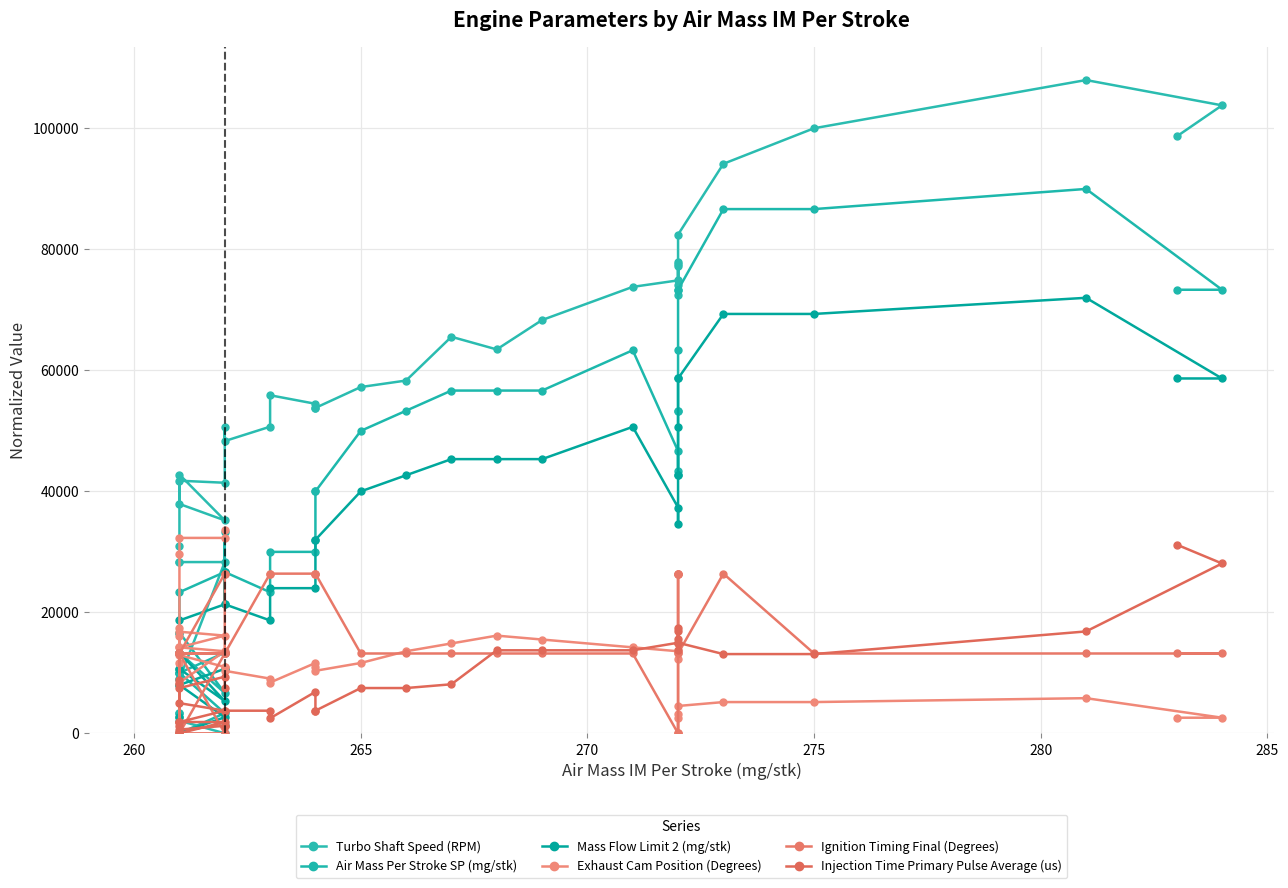

What is the value of the Air Mass Per Stroke SP (mg/stk) point at the 9th from the left?

3333.3